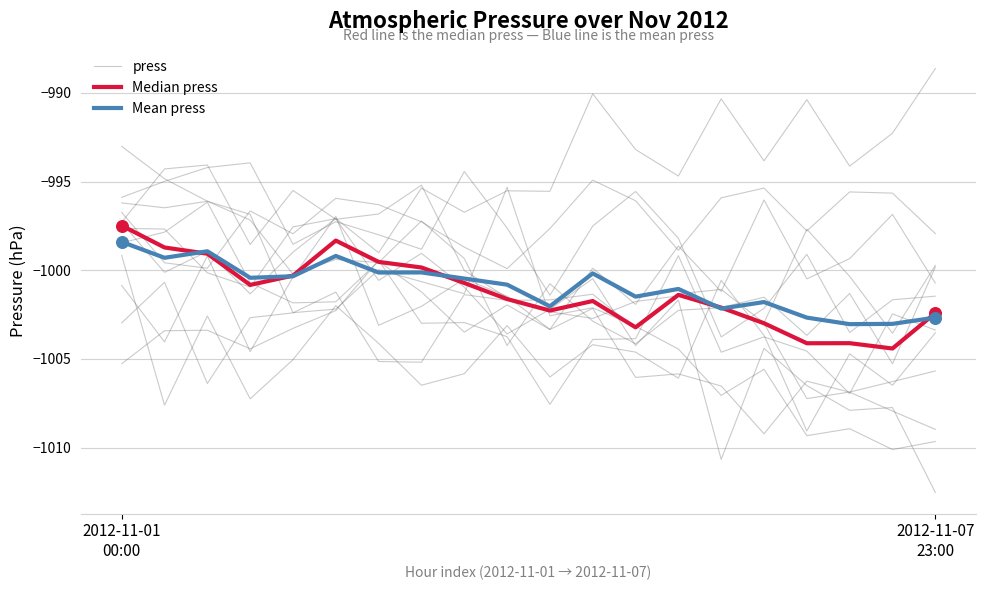

Which series has the largest Y range (max minus min)?

press